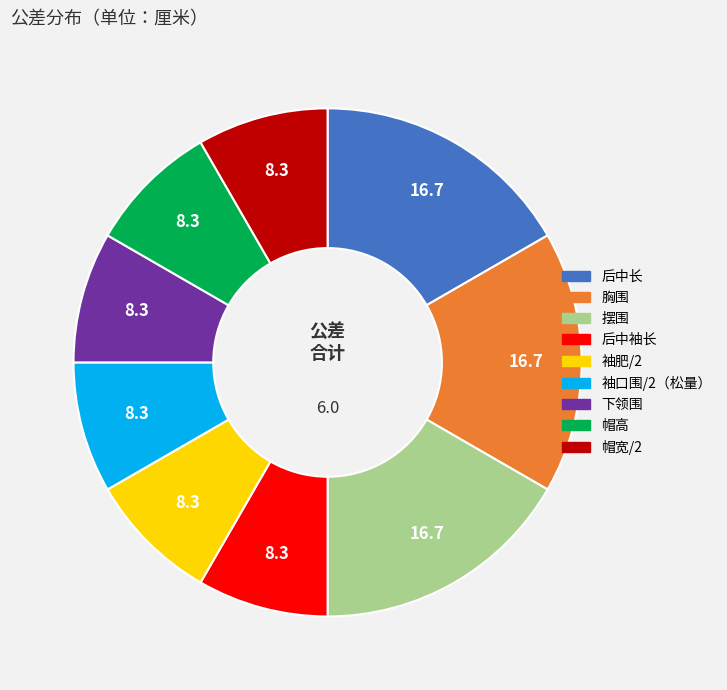

Do 袖肥/2 and 后中袖长 together represent more than half of the pie?

No